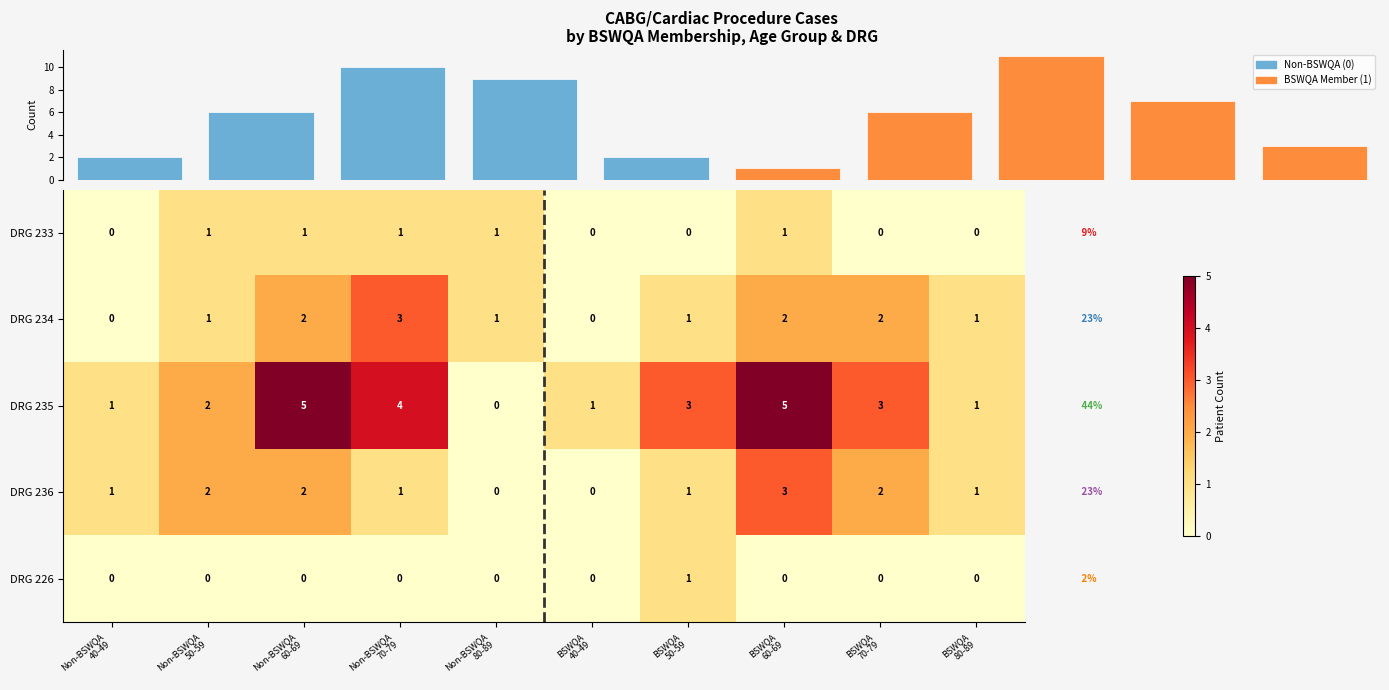

What is the sum of all DRG 236 values?

13